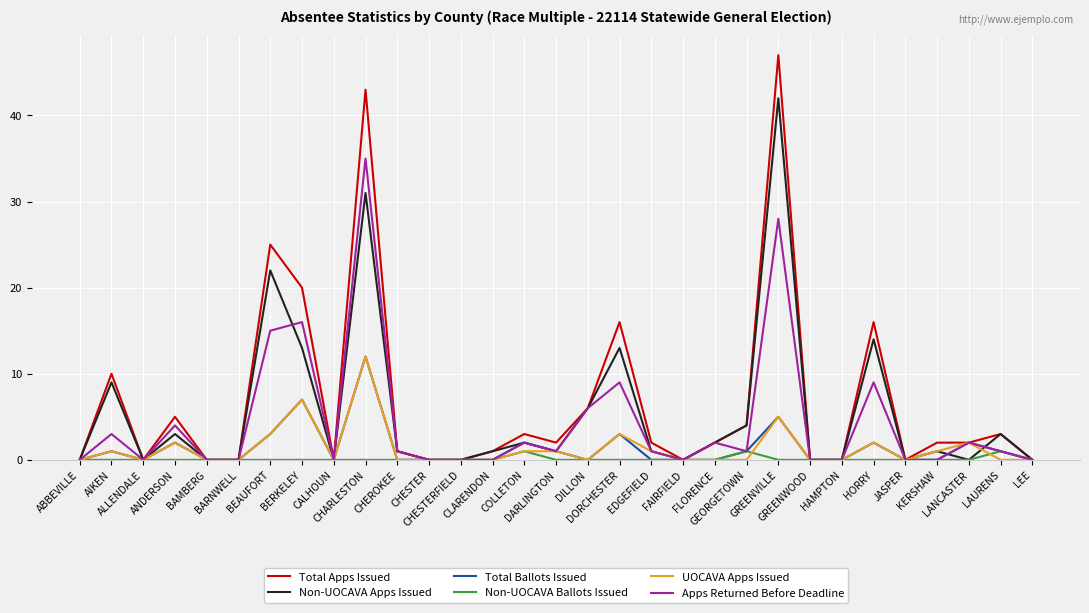

What is the difference between the maximum and minimum values in the Total Ballots Issued series?

12